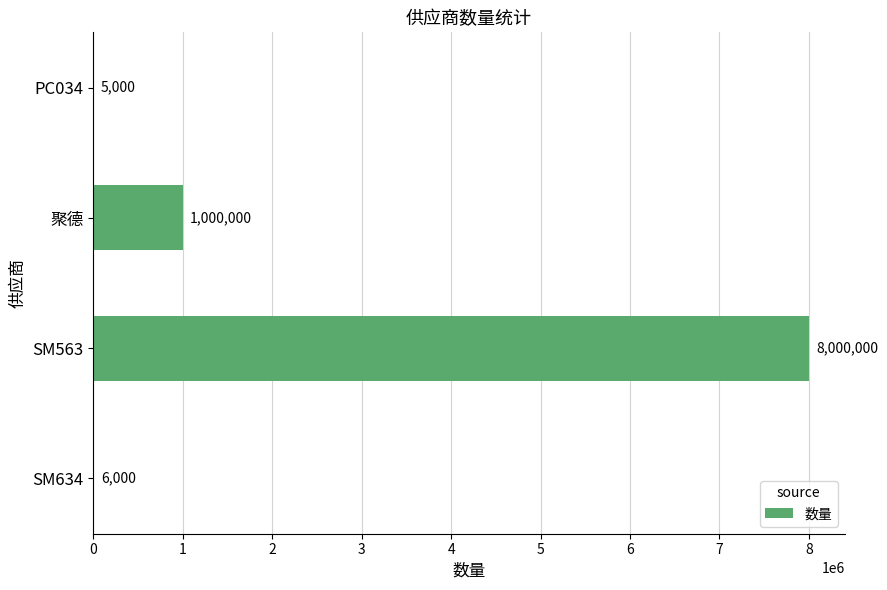

What is the change in value from SM634 to 聚德?

+994000